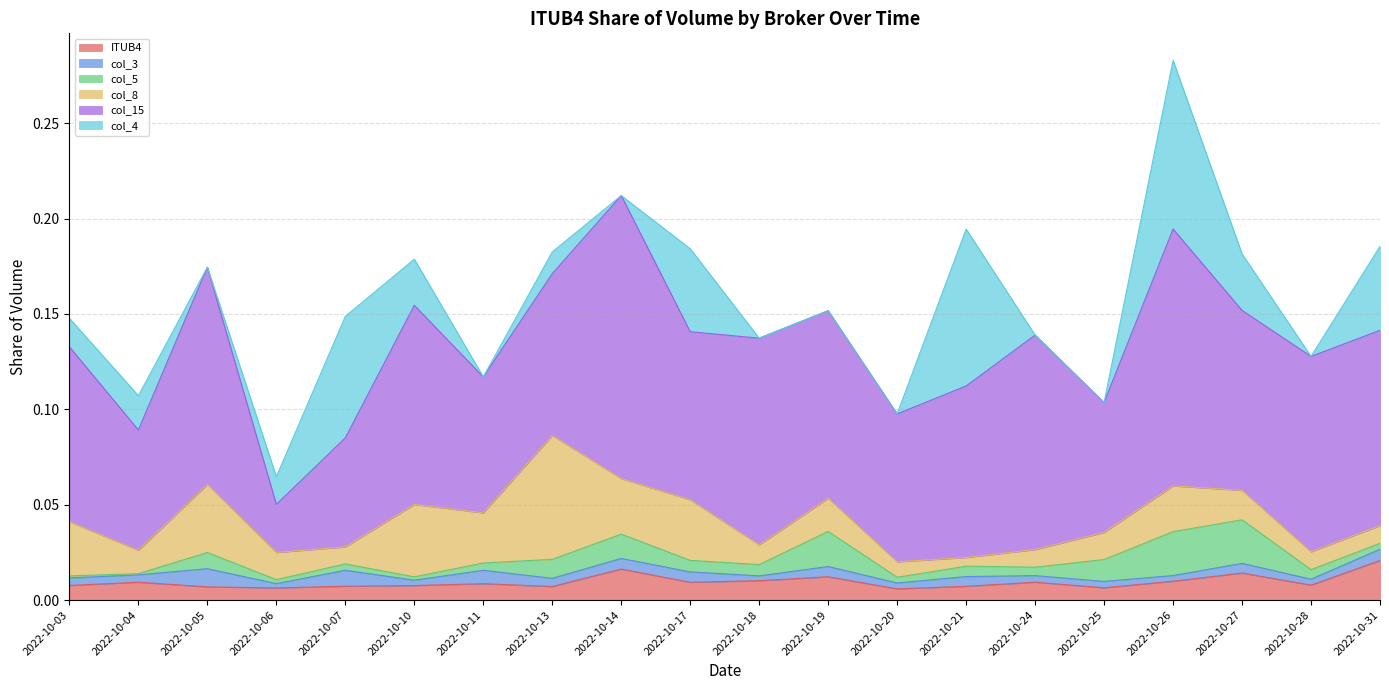

What is the spread (max minus min) of values at 2022-10-25?

0.1